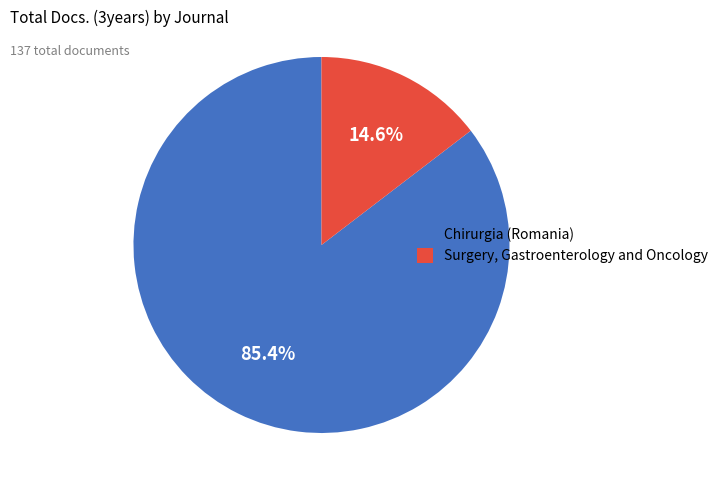

What is the largest slice in the pie chart?

Chirurgia (Romania)